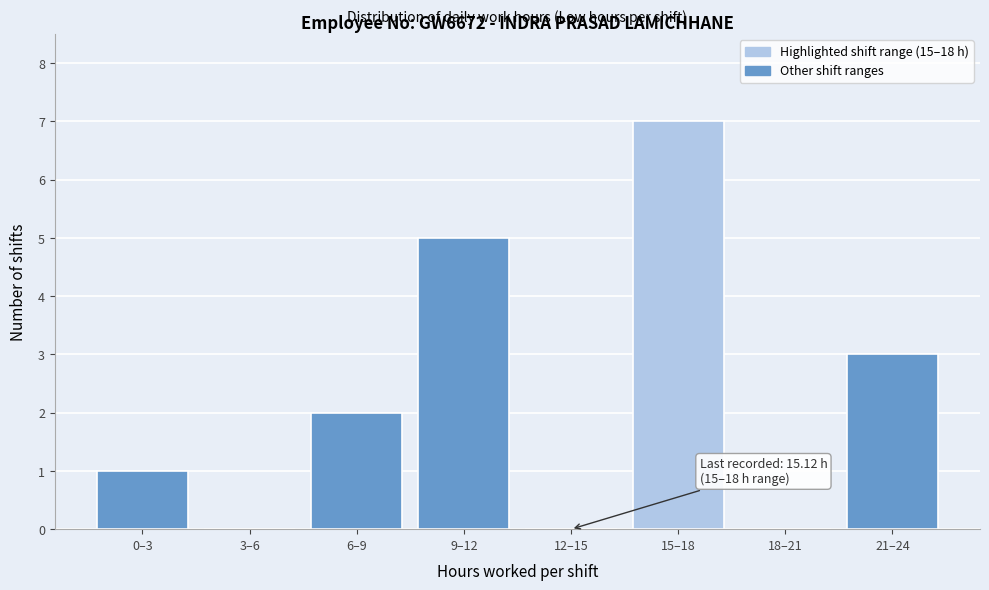

Reading left to right, what are all the values shown in this chart?

0–3=1	3–6=0	6–9=2	9–12=5	12–15=0	15–18=7	18–21=0	21–24=3